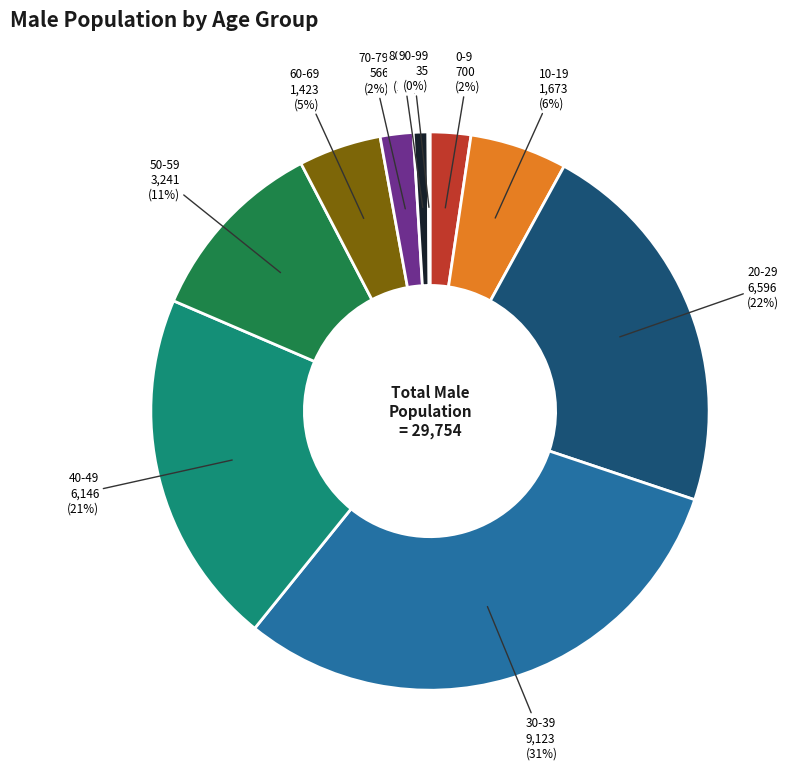

Is there any slice that represents more than half of the pie?

No